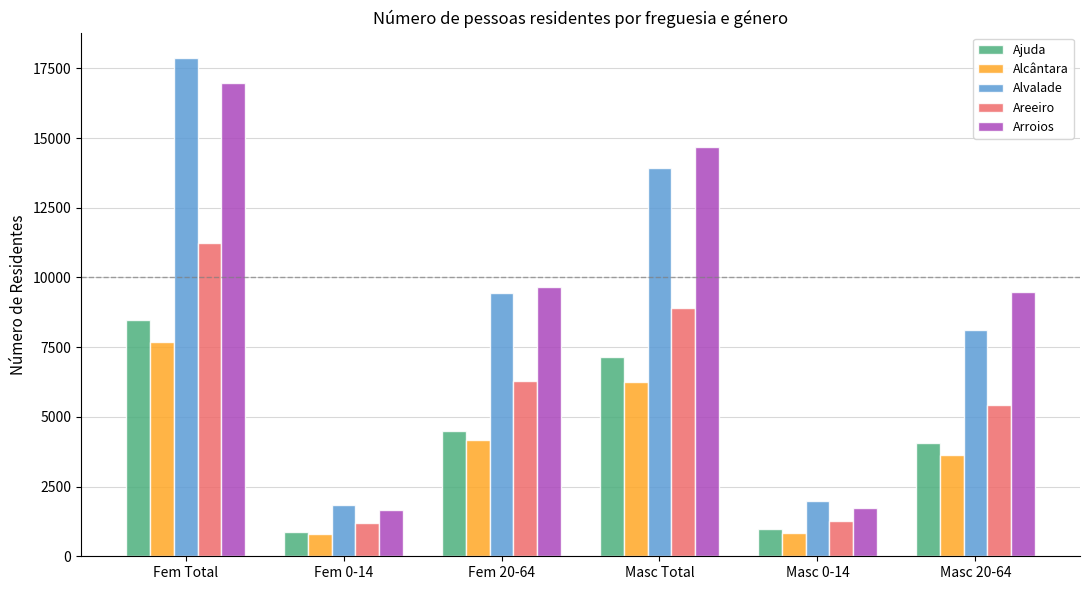

At which label does Alcântara reach its peak?

Fem Total